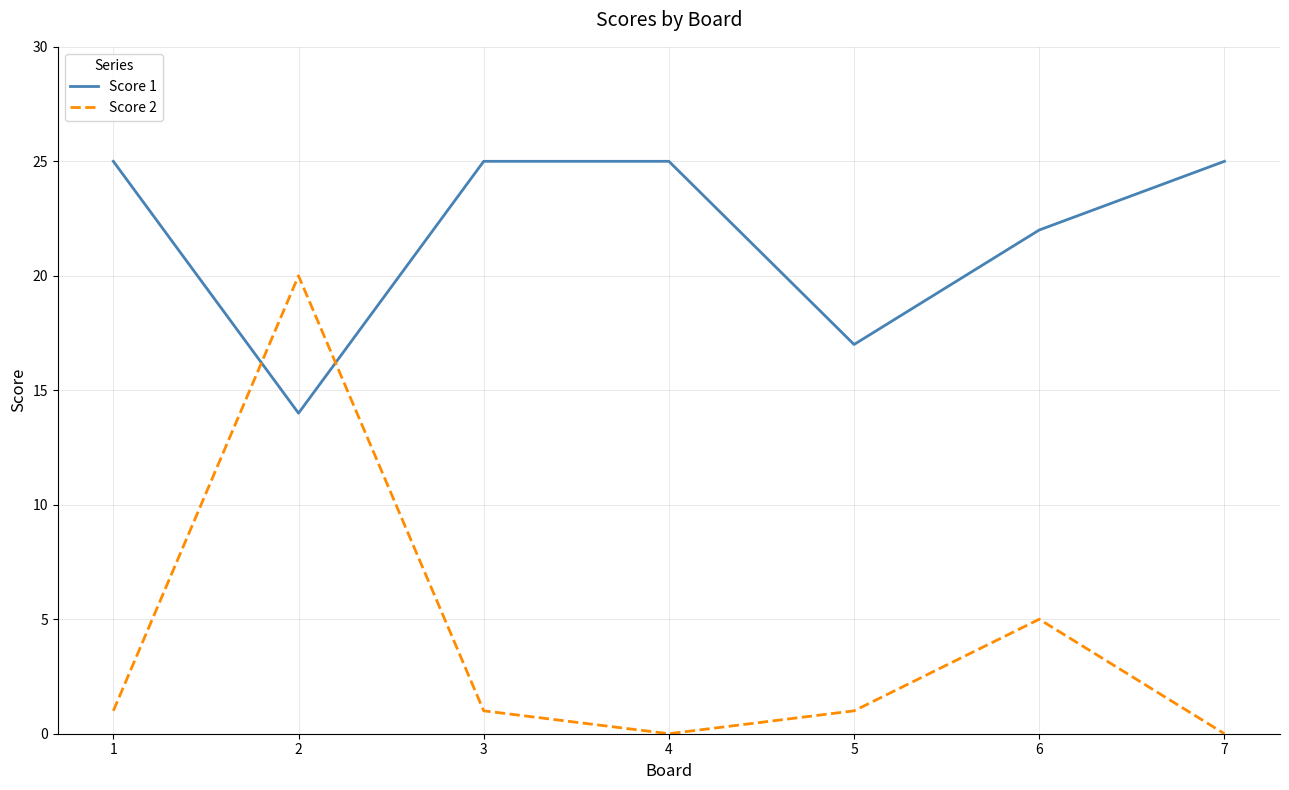

What is the sum of all Score 2 values?

28